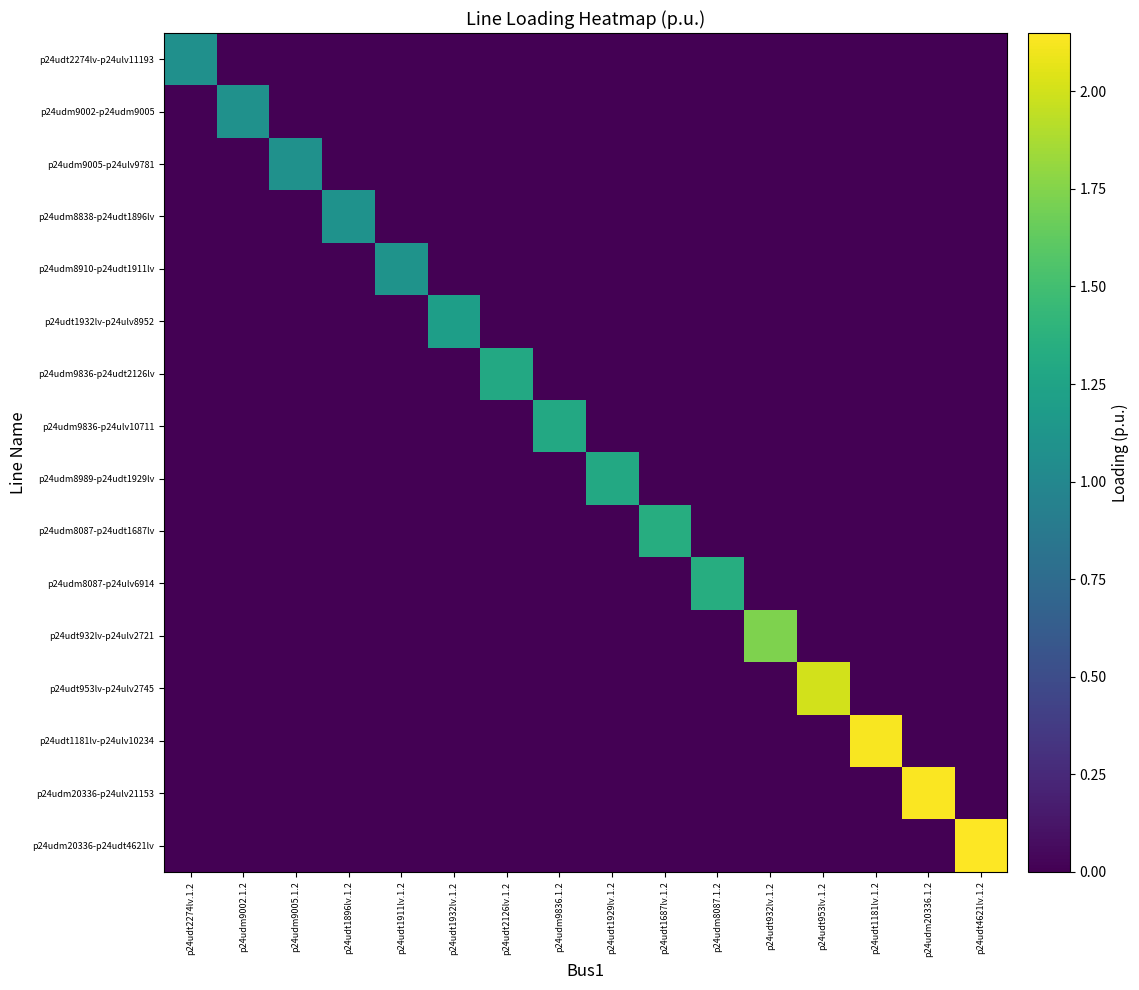

At which category is the sum across all series the highest?

p24udt4621lv.1.2